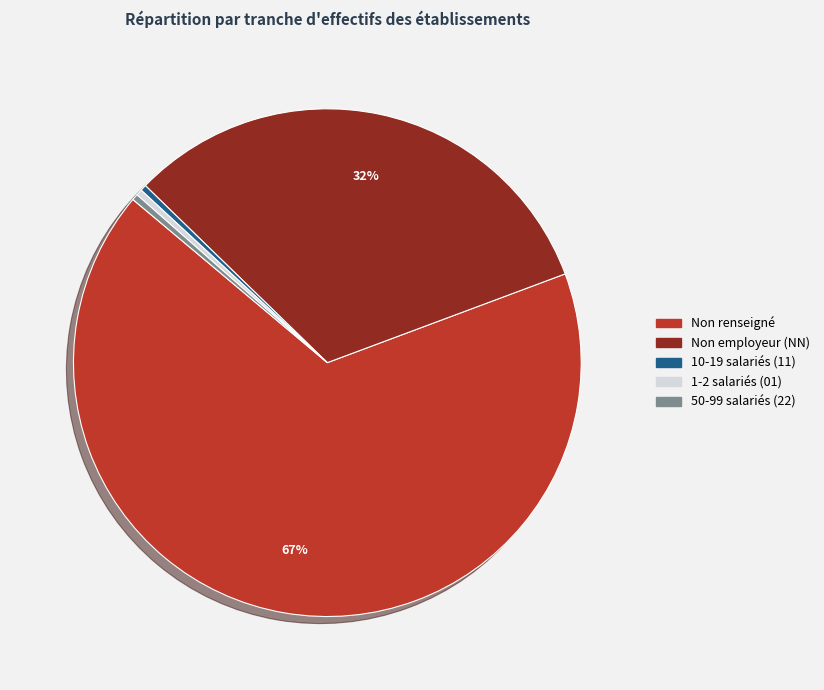

To the nearest percent, what is the average slice percentage?

20%